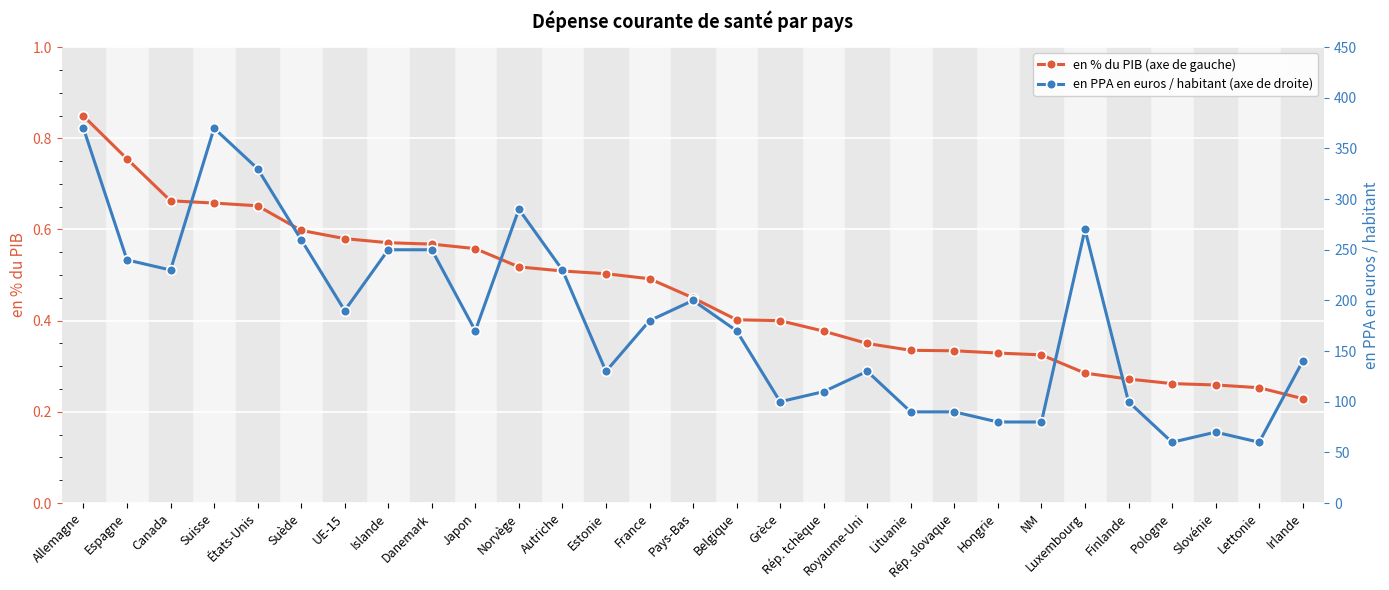

What is the value of the en % du PIB (axe de gauche) point at the 13th from the left?

0.5